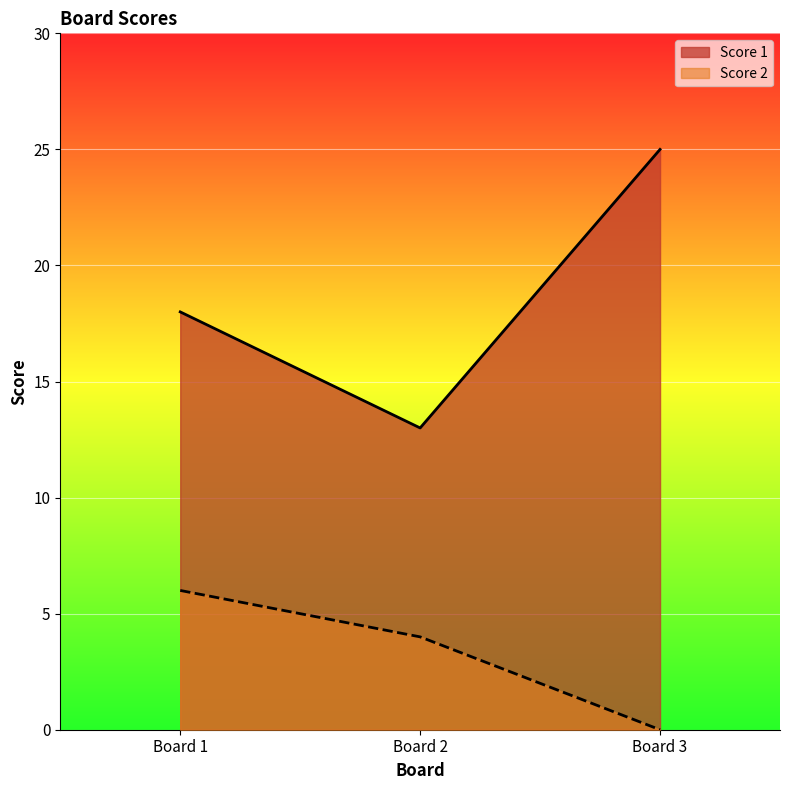

Rank the series at Board 3 from lowest to highest value.

Score 2, Score 1